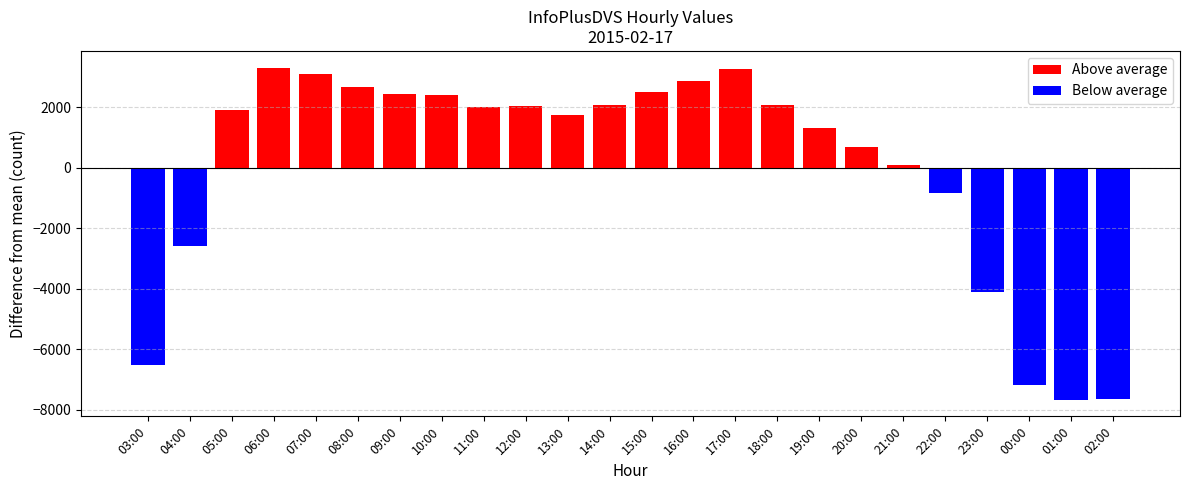

Rank the categories by Below average value from highest to lowest.

05:00, 06:00, 07:00, 08:00, 09:00, 10:00, 11:00, 12:00, 13:00, 14:00, 15:00, 16:00, 17:00, 18:00, 19:00, 20:00, 21:00, 22:00, 04:00, 23:00, 03:00, 00:00, 02:00, 01:00